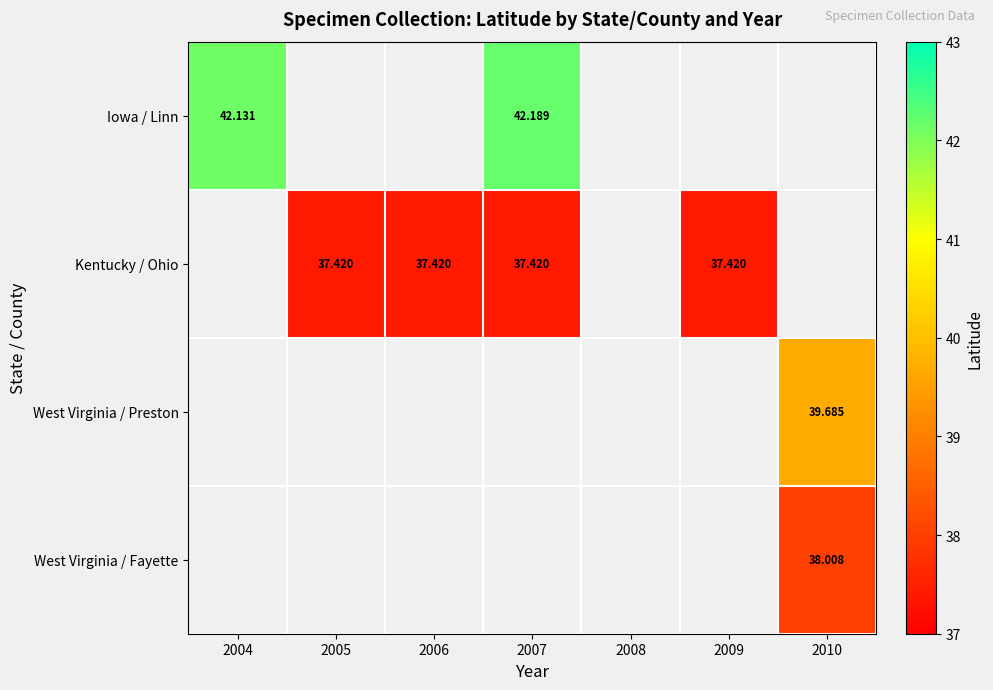

Count the number of categories in the chart.

7